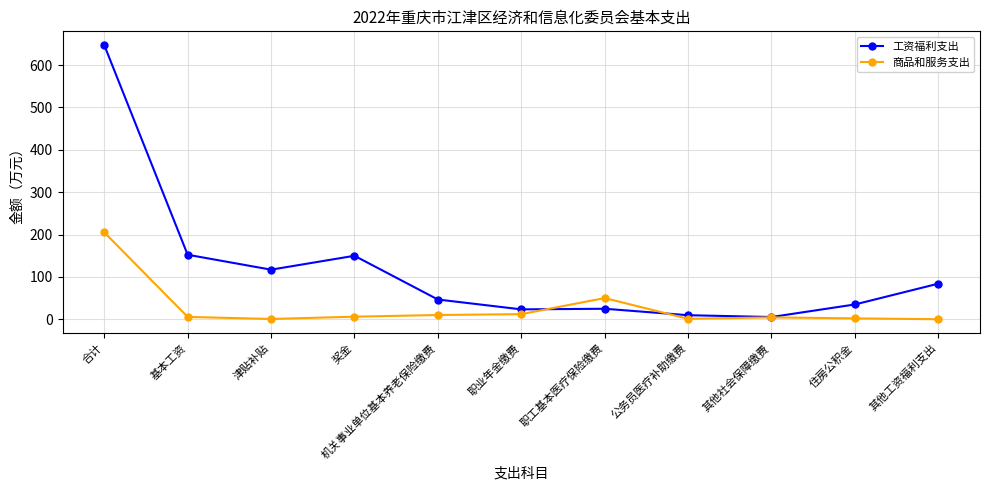

Is the value of 工资福利支出 at 机关事业单位基本养老保险缴费 greater than the value of 商品和服务支出 at 合计?

No